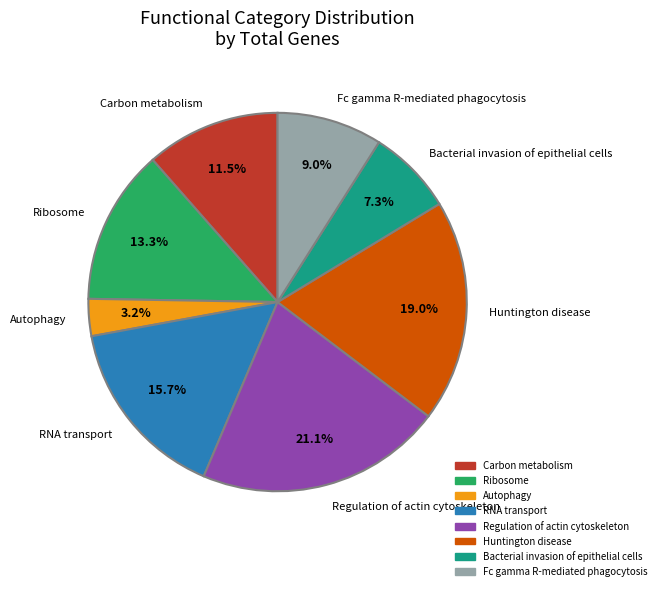

How many segments does this pie chart have?

8